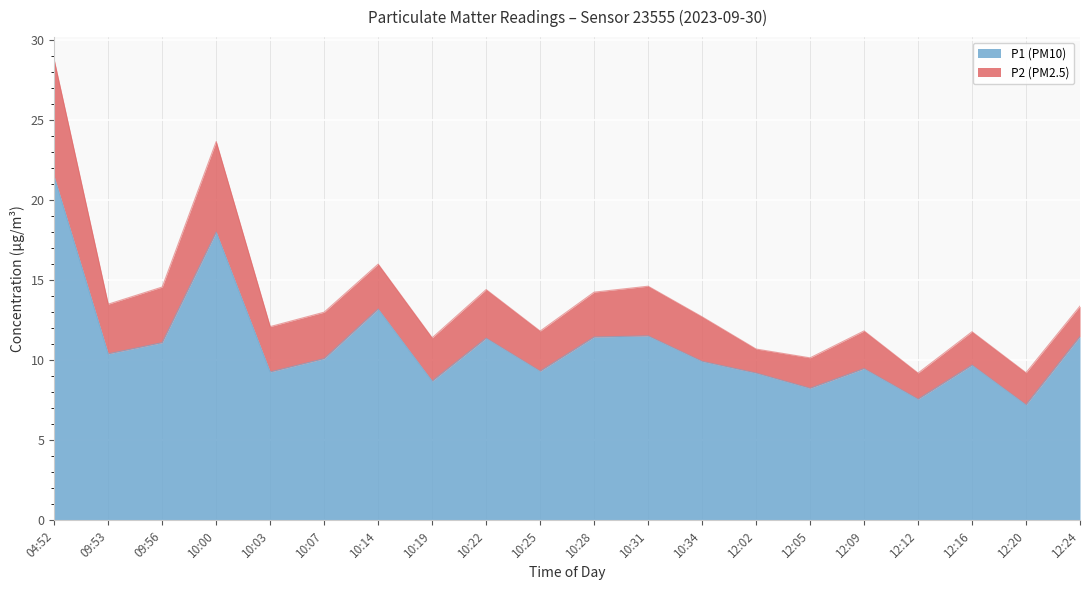

Rank the categories by value from highest to lowest.

04:52, 10:00, 10:14, 10:31, 12:24, 10:28, 10:22, 09:56, 09:53, 10:07, 10:34, 12:16, 12:09, 10:25, 10:03, 12:02, 10:19, 12:05, 12:12, 12:20